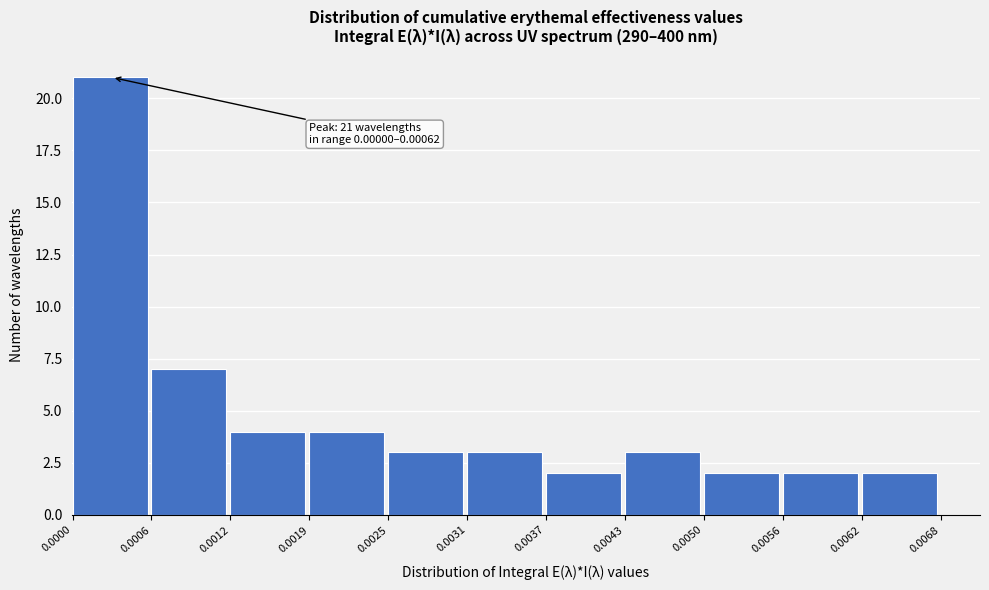

Over which range of the x-axis is the bar tallest?

0.0000 to 0.0006